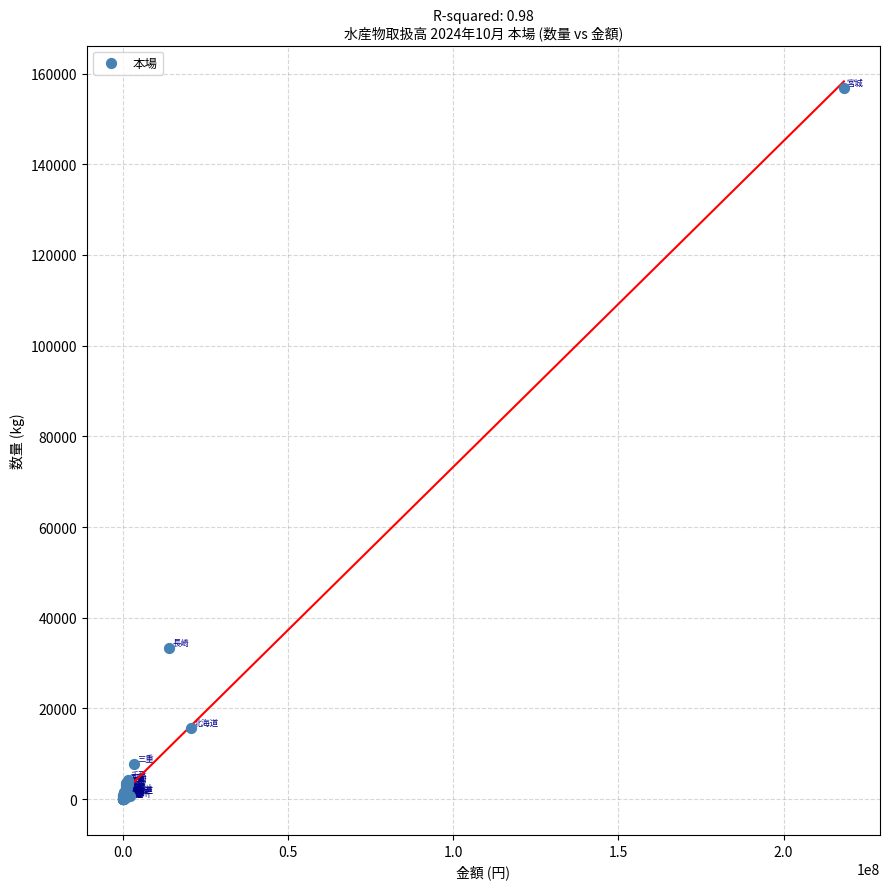

What Y value in the scatter plot is closest to 78438?

33412